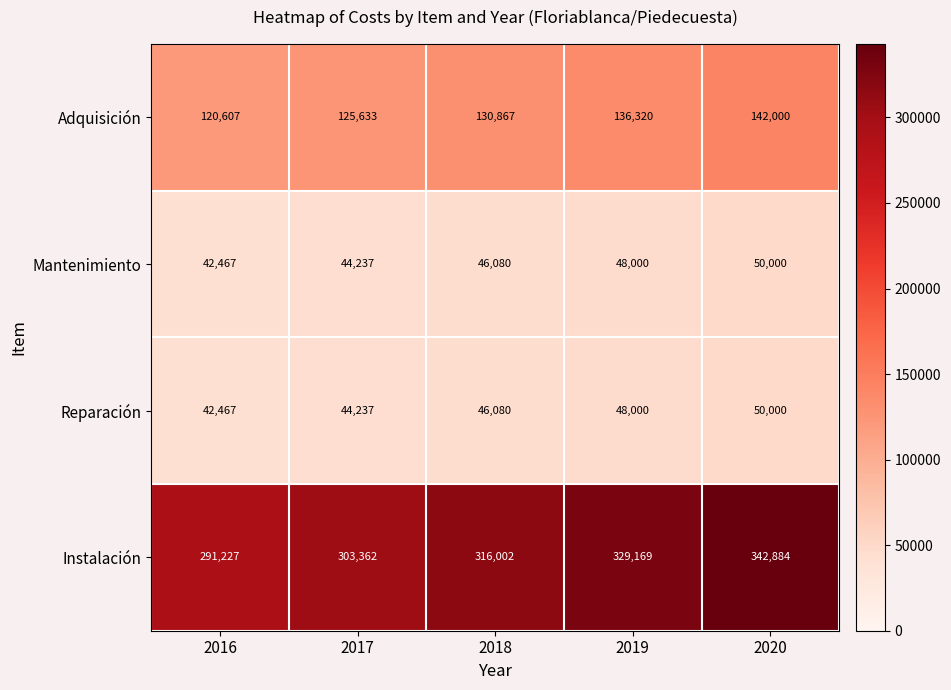

At how many categories does at least one series exceed 64883?

5